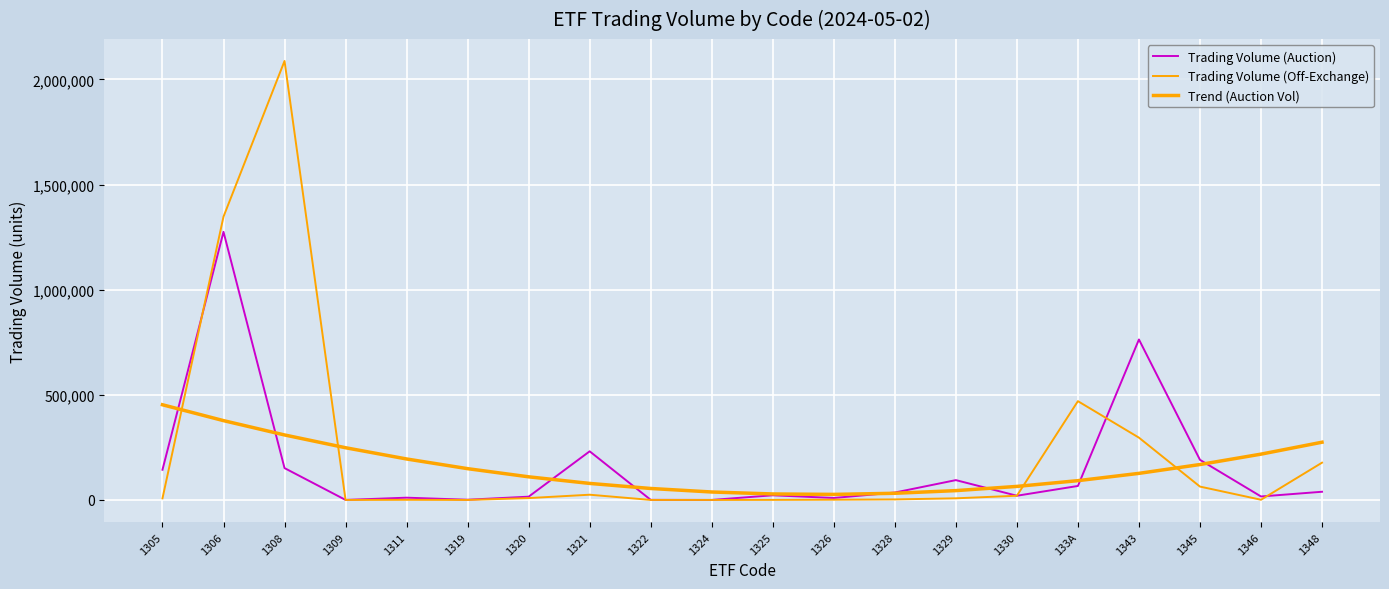

Does the chart have visible grid lines?

Yes